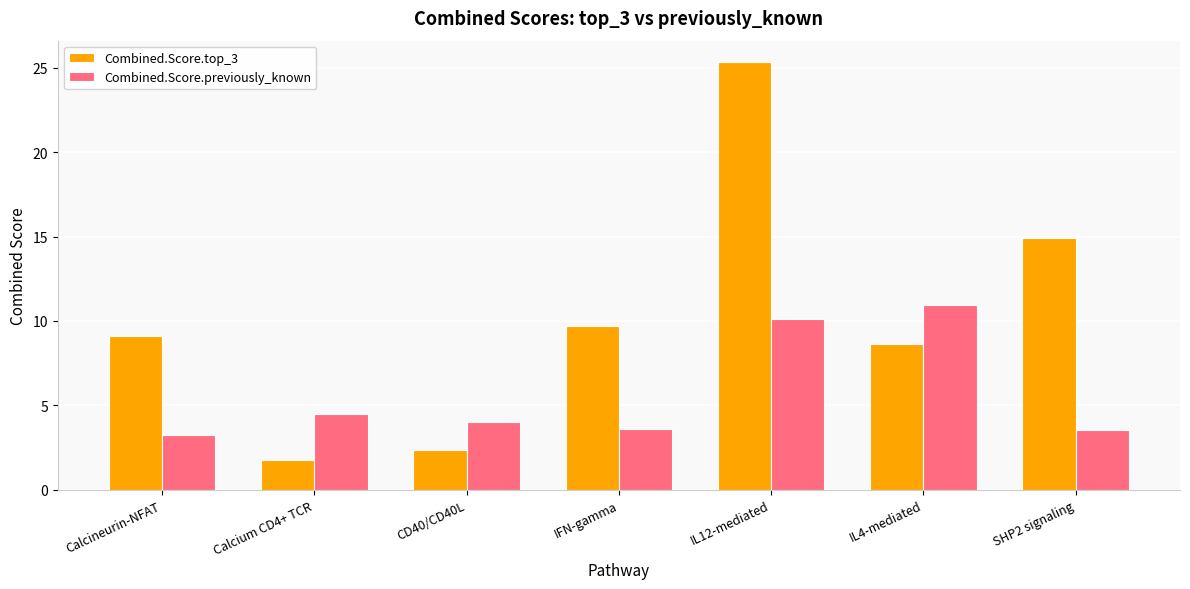

Which series changed the most between IL12-mediated and IL4-mediated?

Combined.Score.top_3